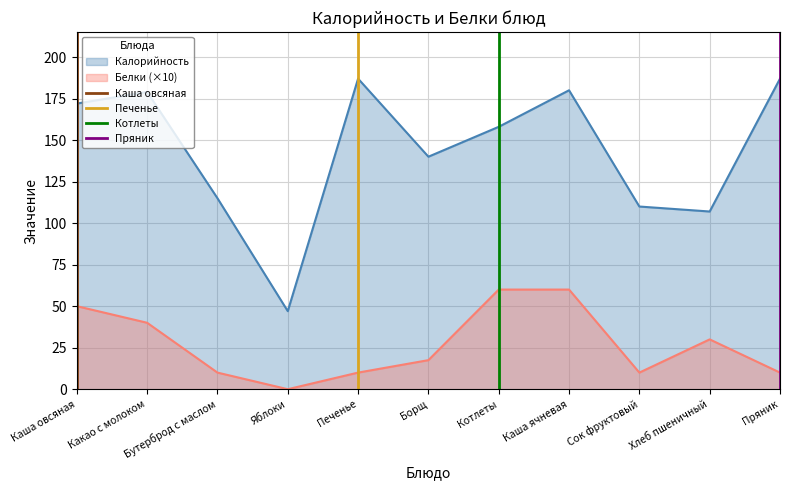

Which category has the lowest value in the Каша овсяная series?

Каша овсяная